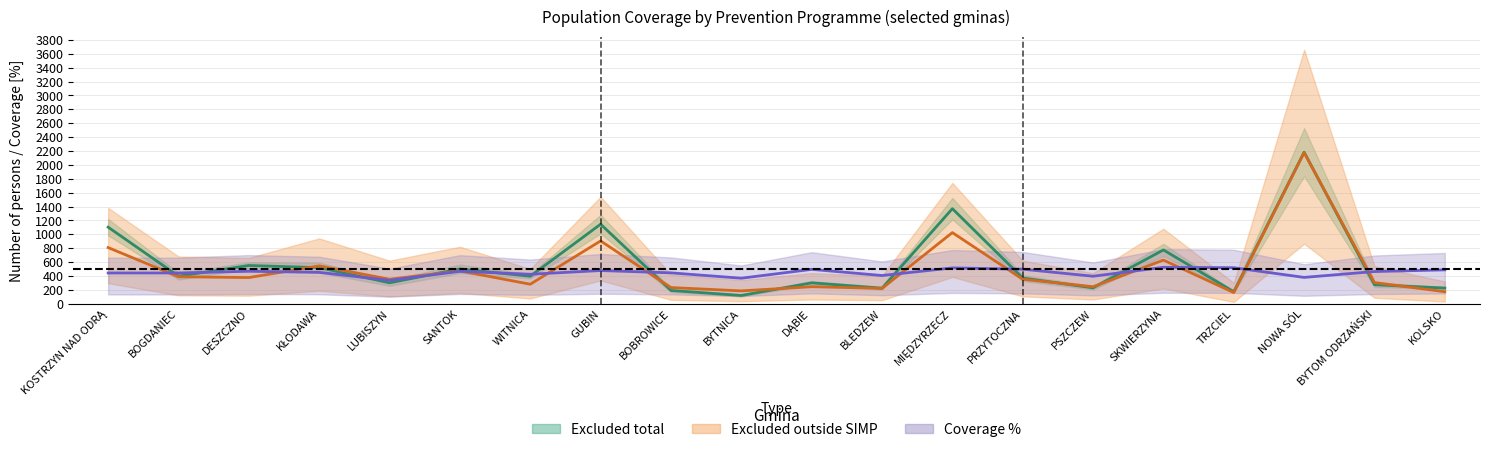

Rank the series by their average value, from lowest to highest.

Coverage %, Excluded outside SIMP, Excluded total